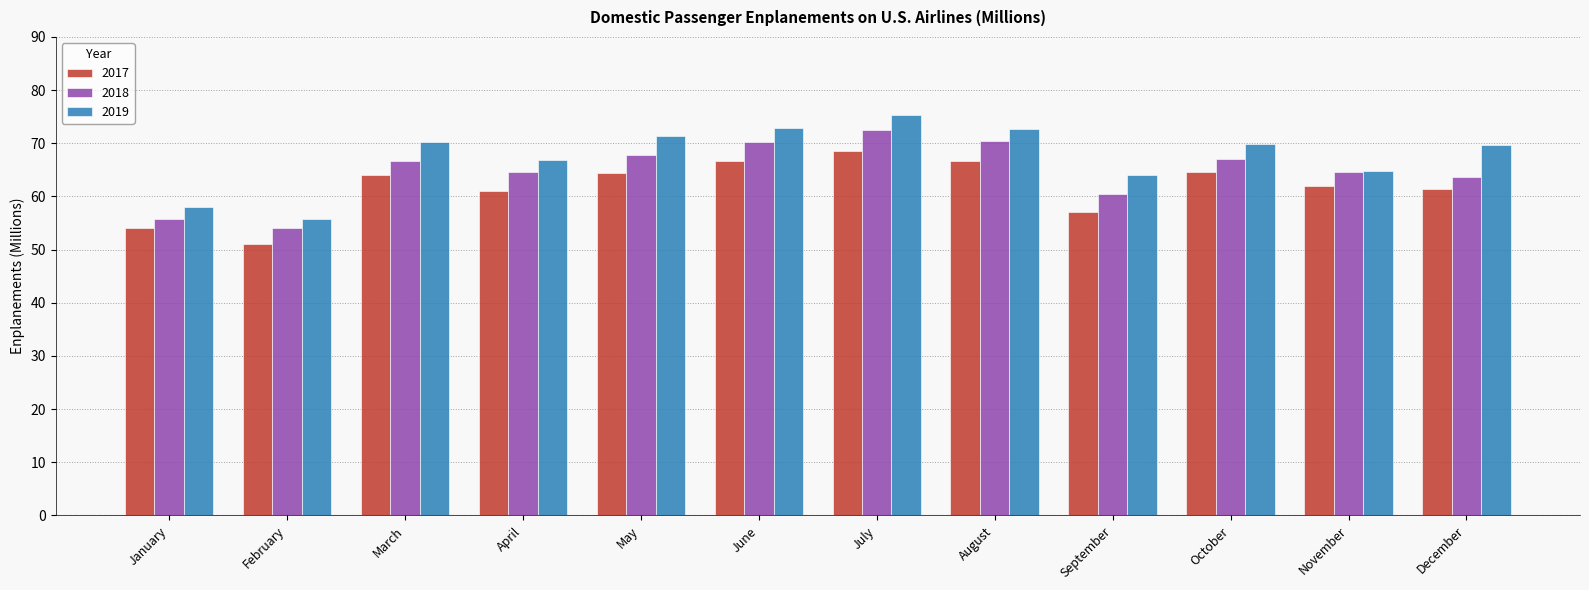

Are the bars horizontal?

No